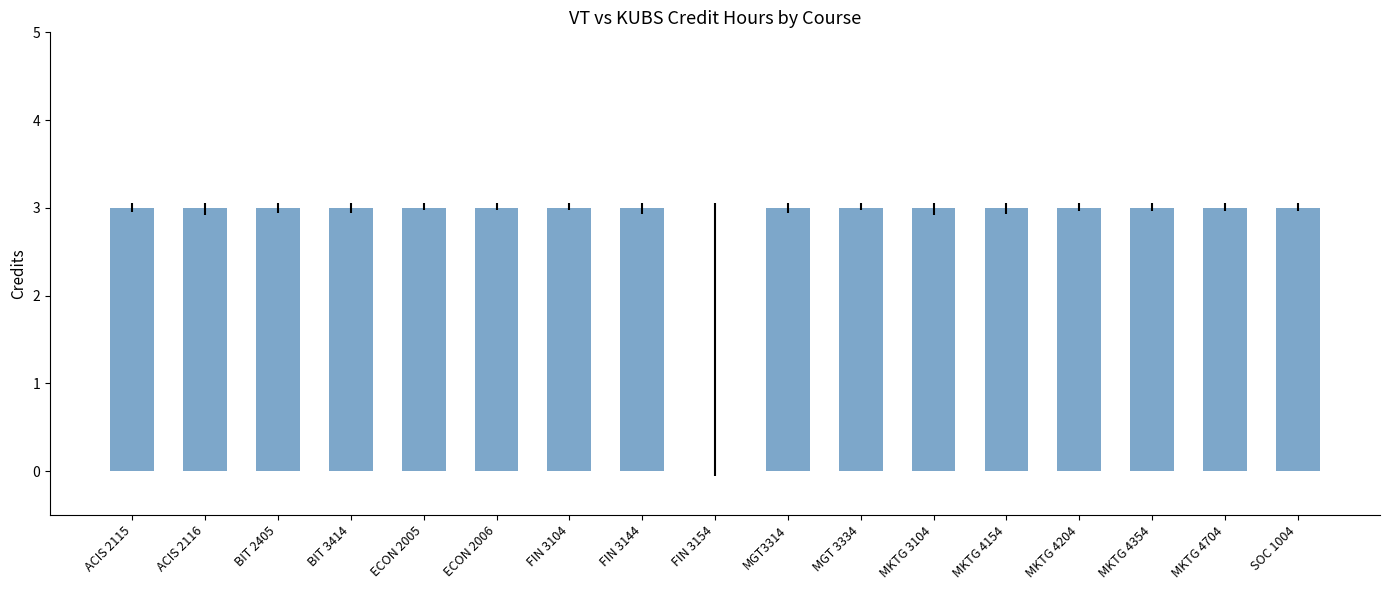

The value at ACIS 2115 is 3. True or false?

True